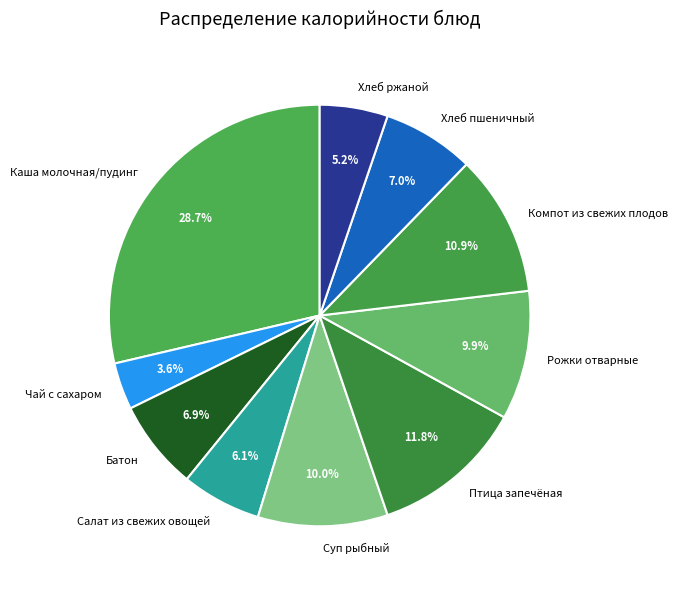

What is the largest slice in the pie chart?

Каша молочная/пудинг